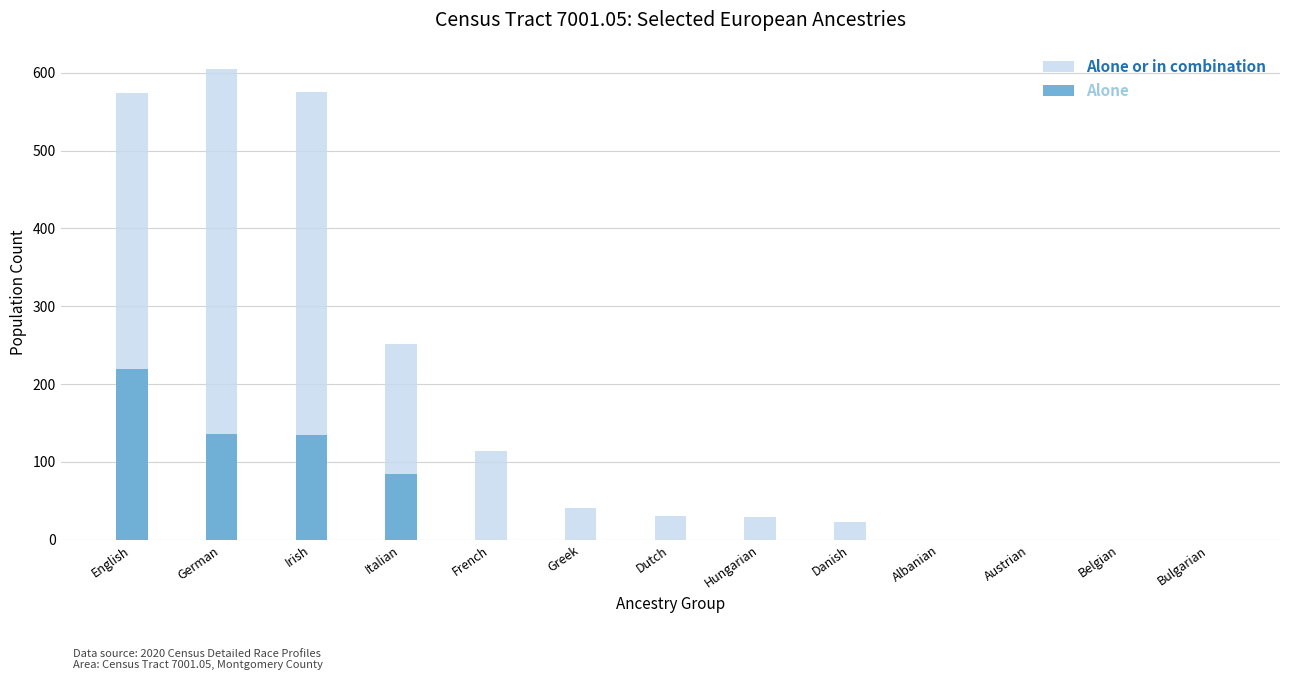

What are all the series names shown in the legend?

Alone or in combination, Alone